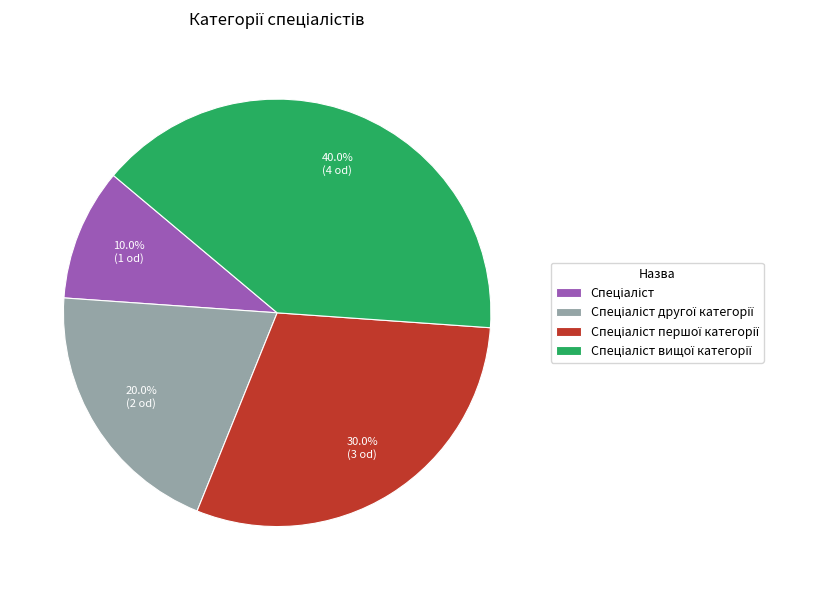

Is there a majority slice in this chart?

No